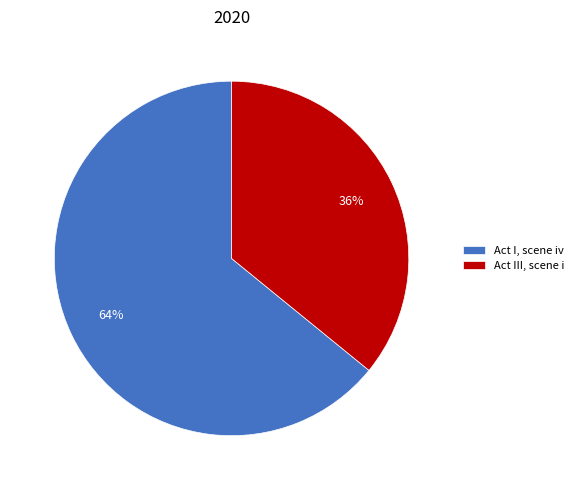

The Act III, scene i slice represents 36% of the pie. True or false?

True